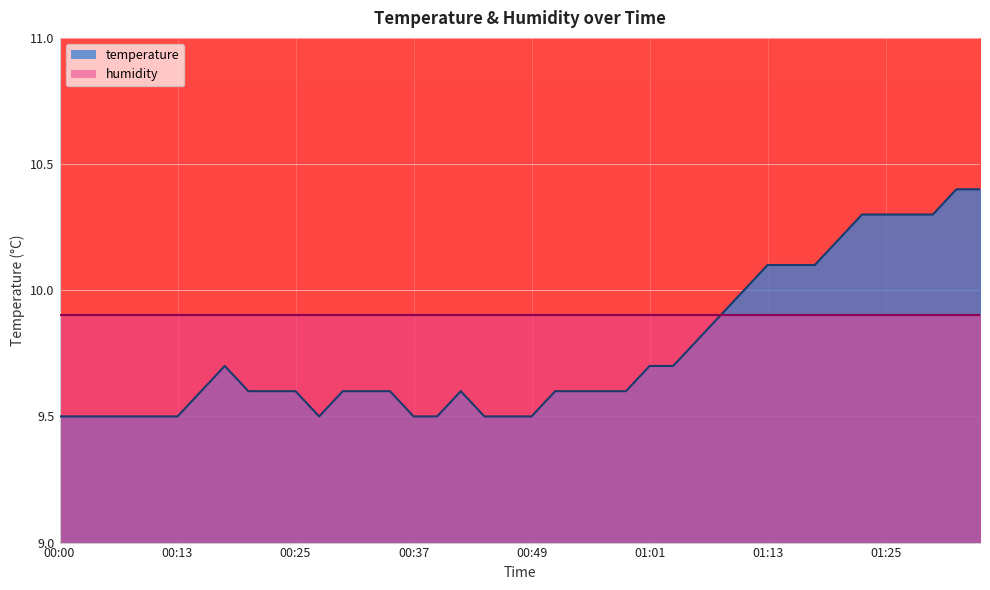

What is the difference between the maximum and minimum values?

0.9